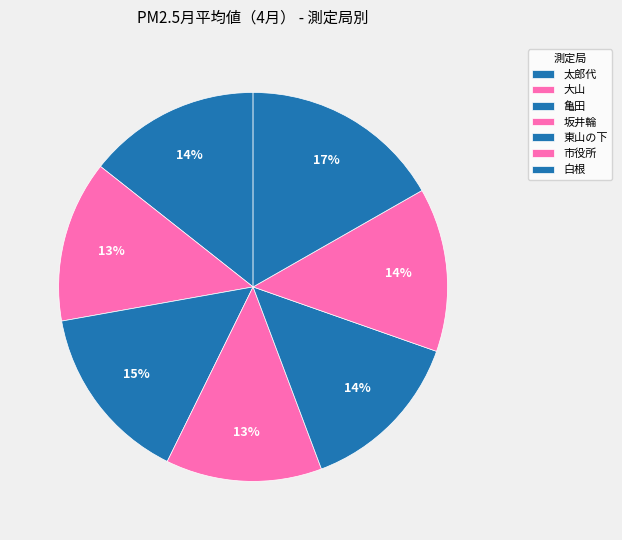

Approximately how many times larger is the value at 市役所 compared to 亀田?

0.9